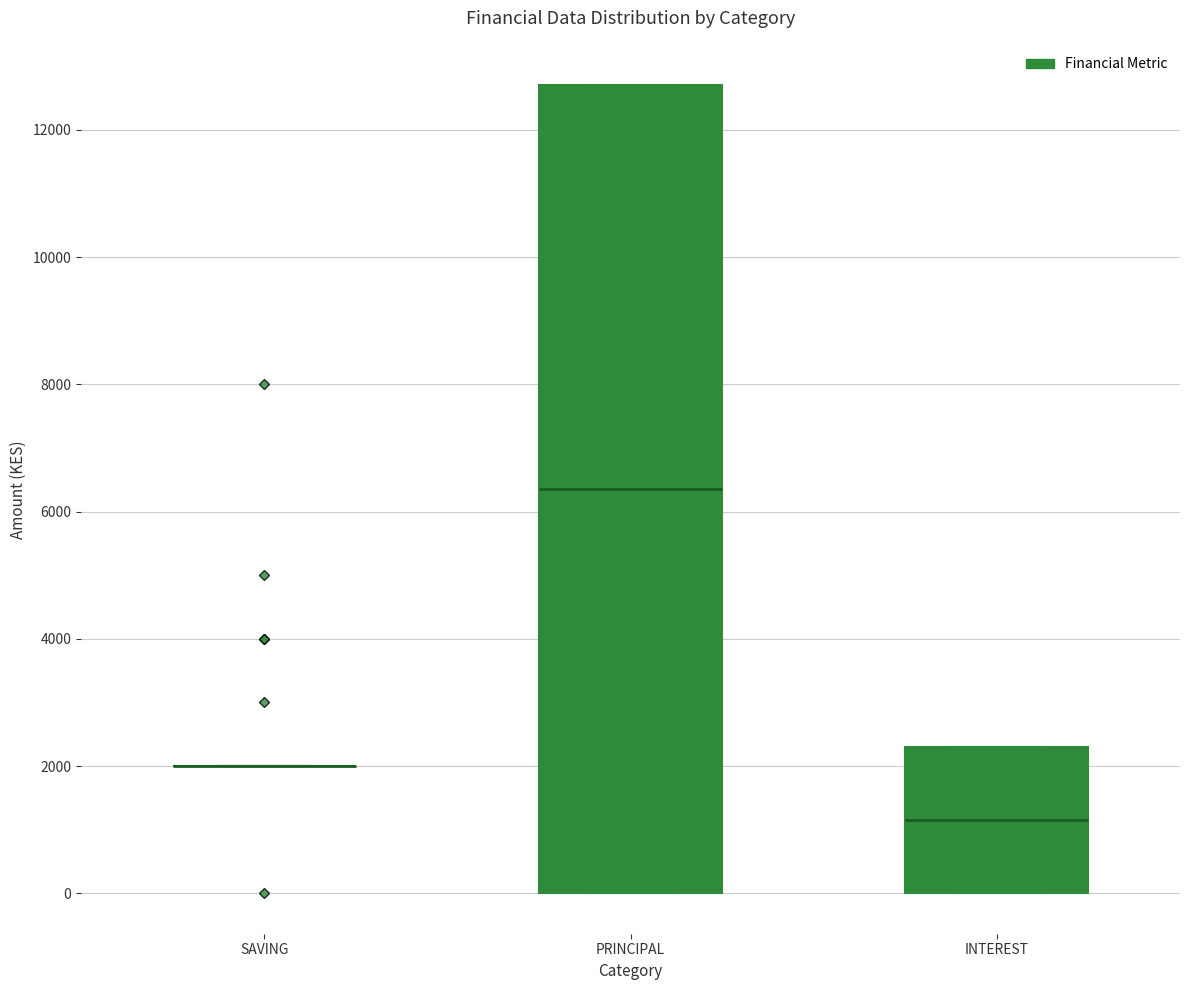

Where is the lower edge of the box for INTEREST on the y-axis? The values are not printed on the chart, so give them approximately, as read against the axis.

0